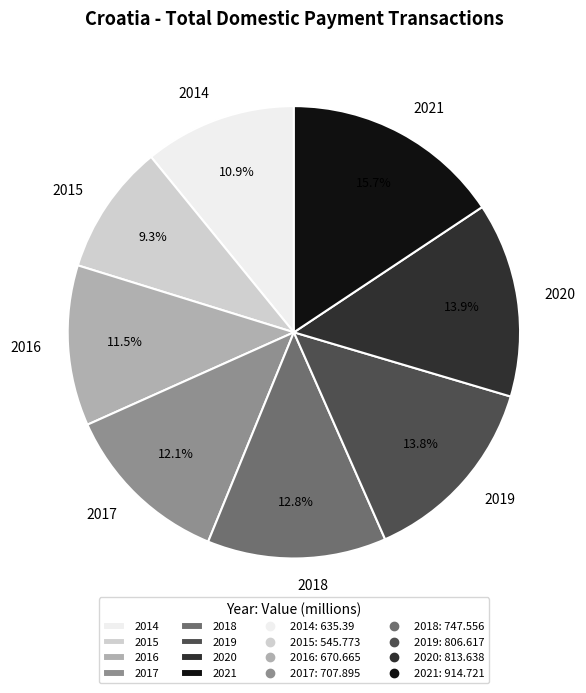

Which slice is the largest?

2021